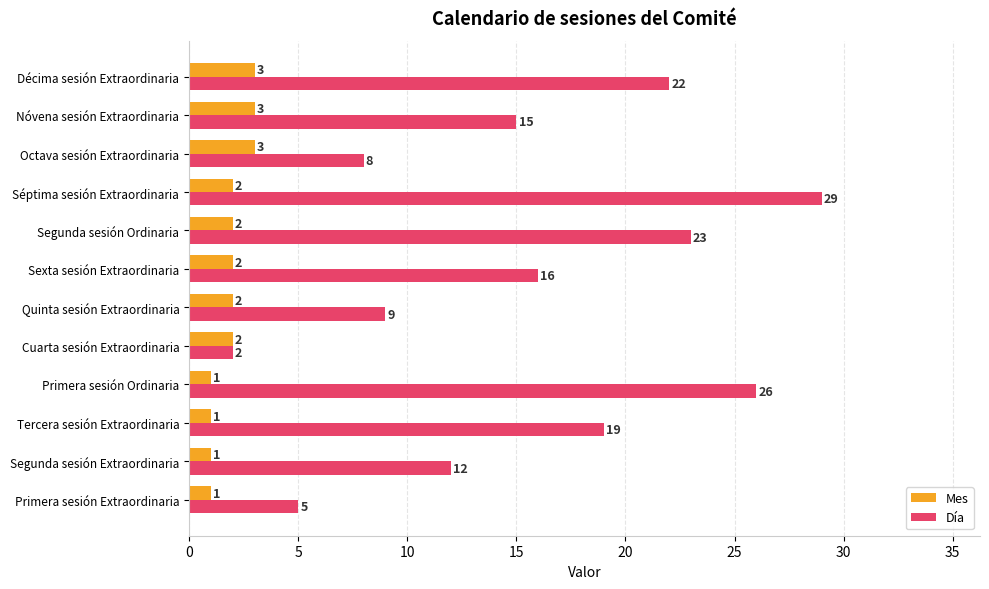

How many data points does each series have?

12